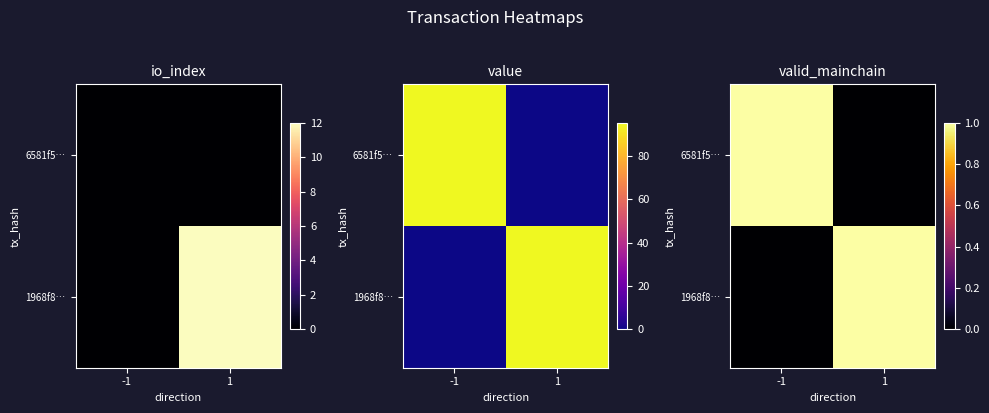

What is the sum of the 1968f8… values at 1 and -1?

1